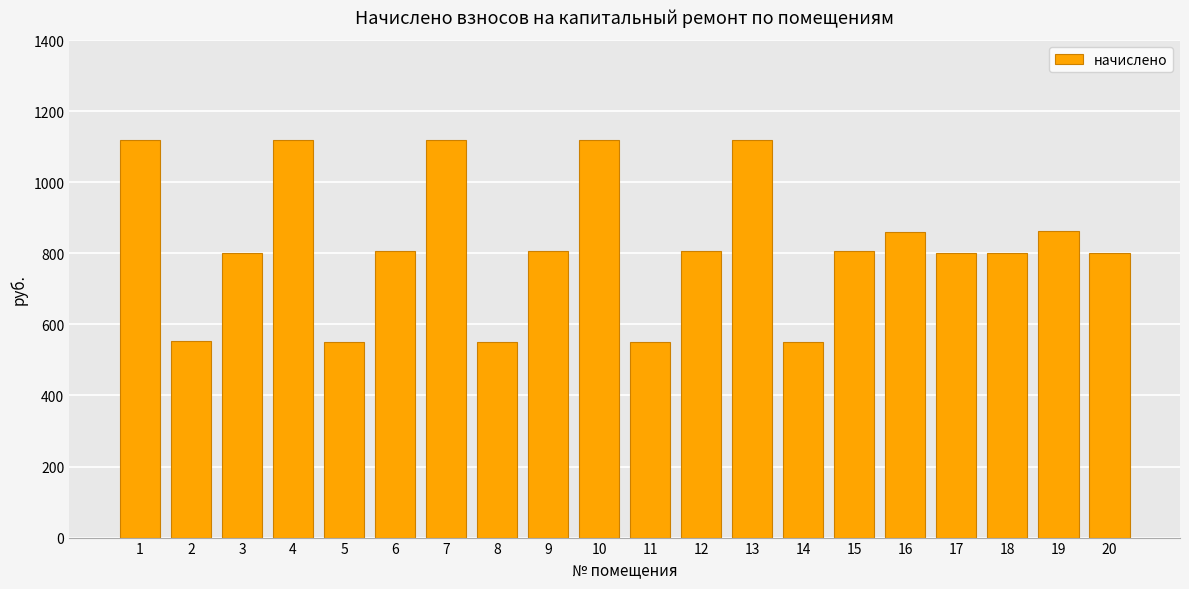

How many bars are there in total?

20